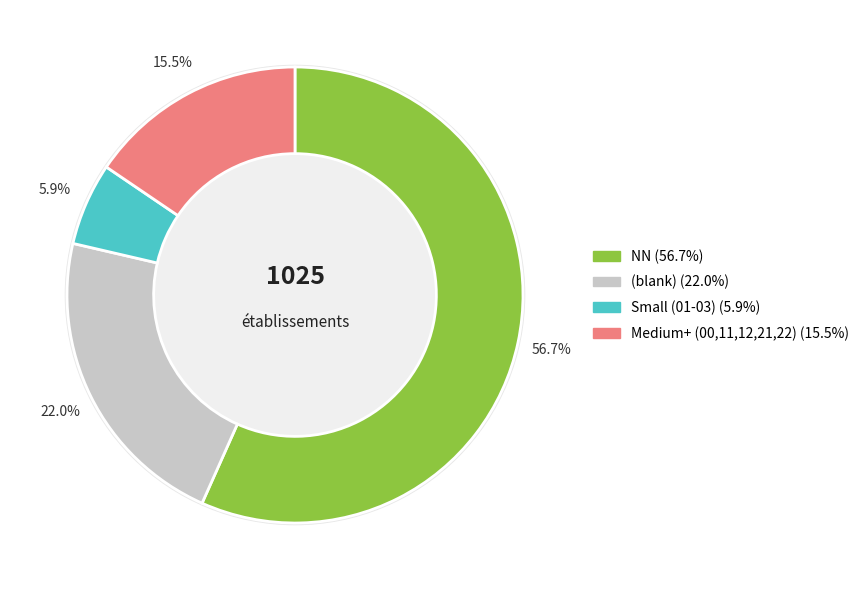

To the nearest percent, what percentage of the pie is 01?

2%